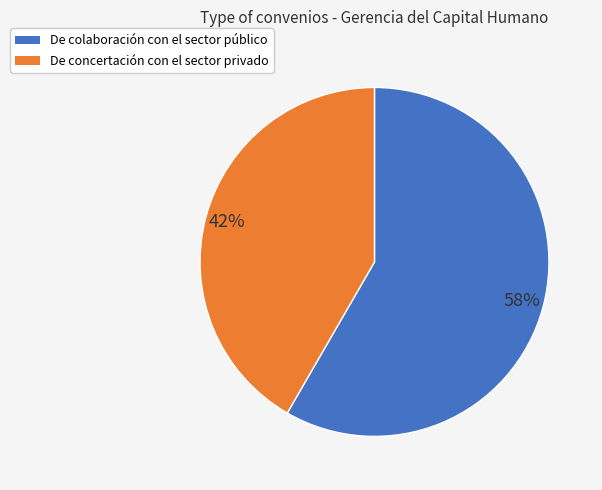

Is the sum of De colaboración con el sector público and De concertación con el sector privado greater than half?

Yes